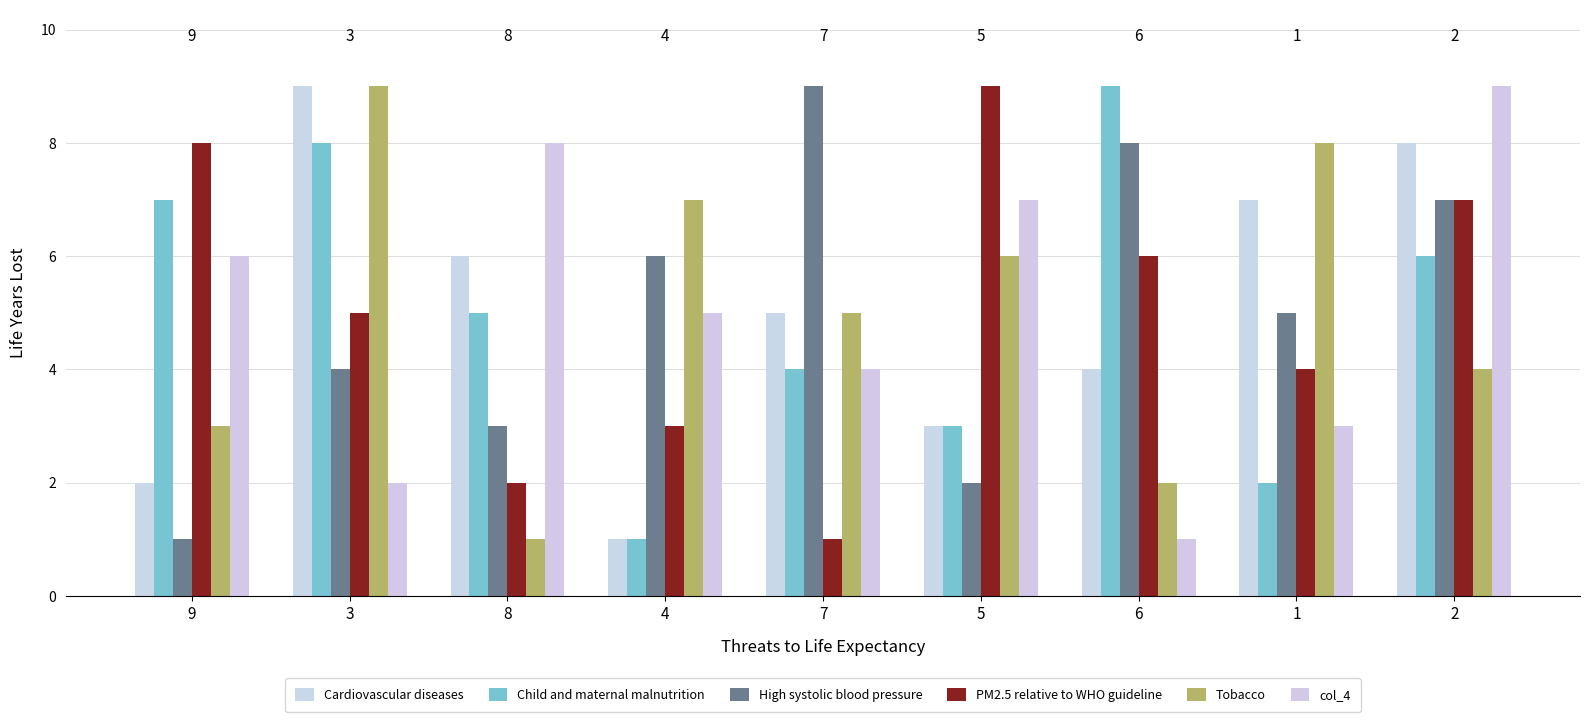

At 5, list the series in order from largest to smallest.

PM2.5 relative to WHO guideline, col_4, Tobacco, Cardiovascular diseases, Child and maternal malnutrition, High systolic blood pressure